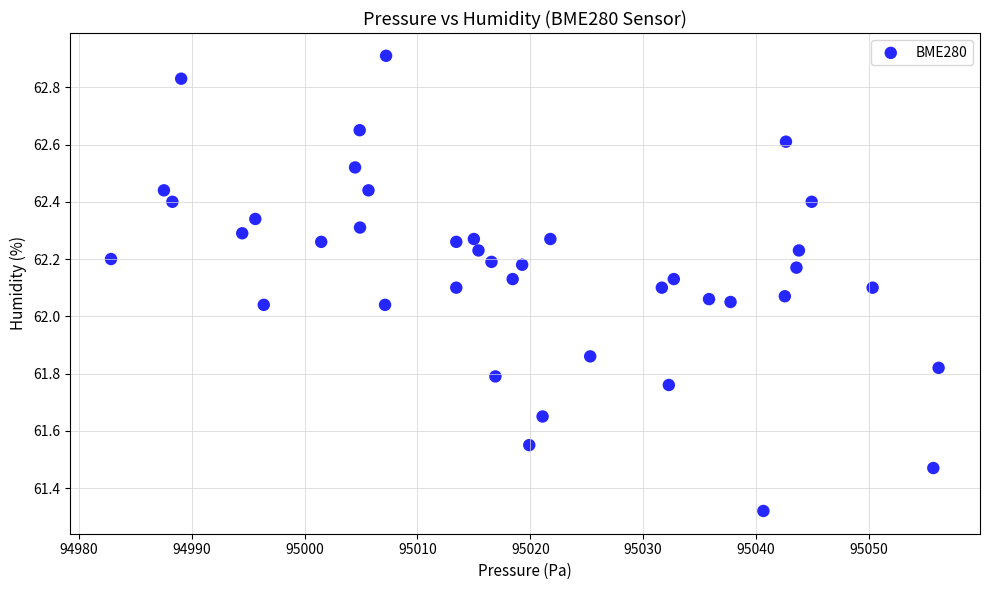

What is the range of Y values (max minus min)?

1.6